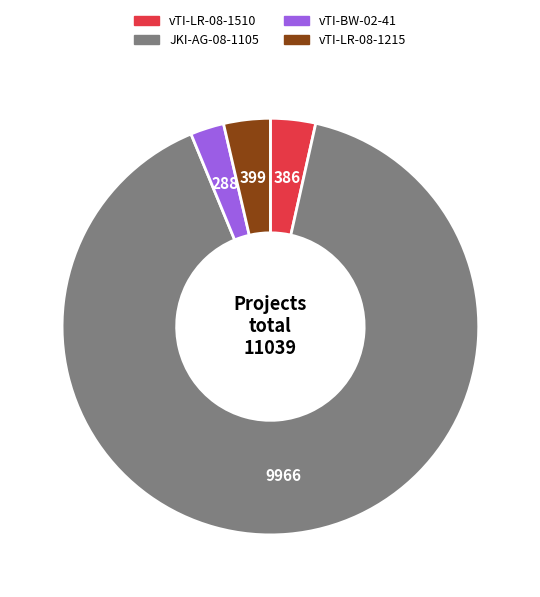

Approximately how many times larger is the value at vTI-LR-08-1215 compared to vTI-BW-02-41?

1.4